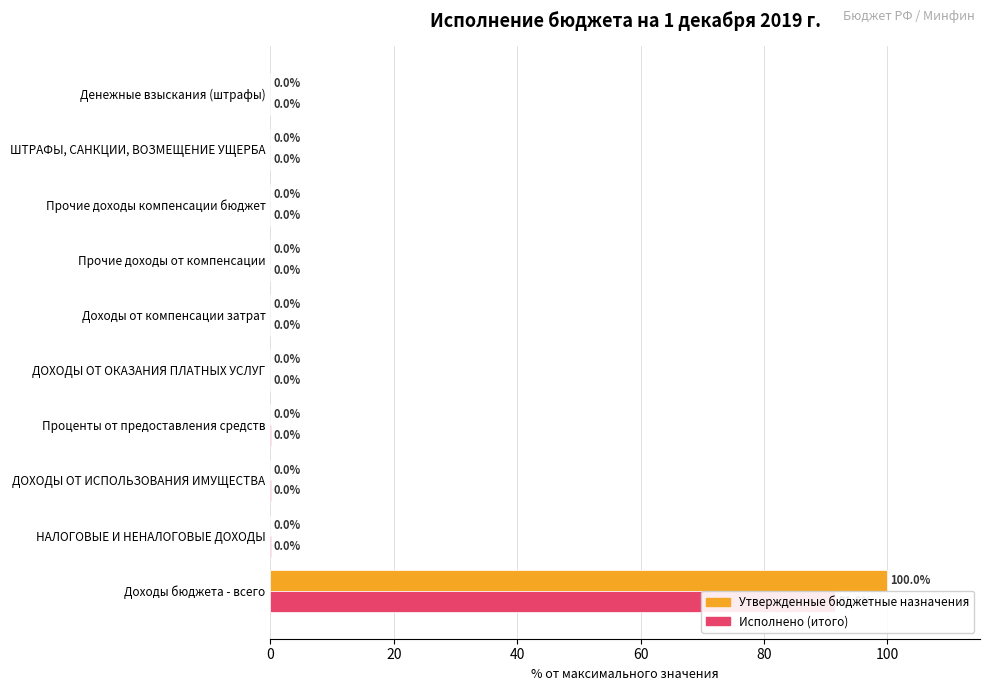

At how many categories does at least one series exceed 13?

1